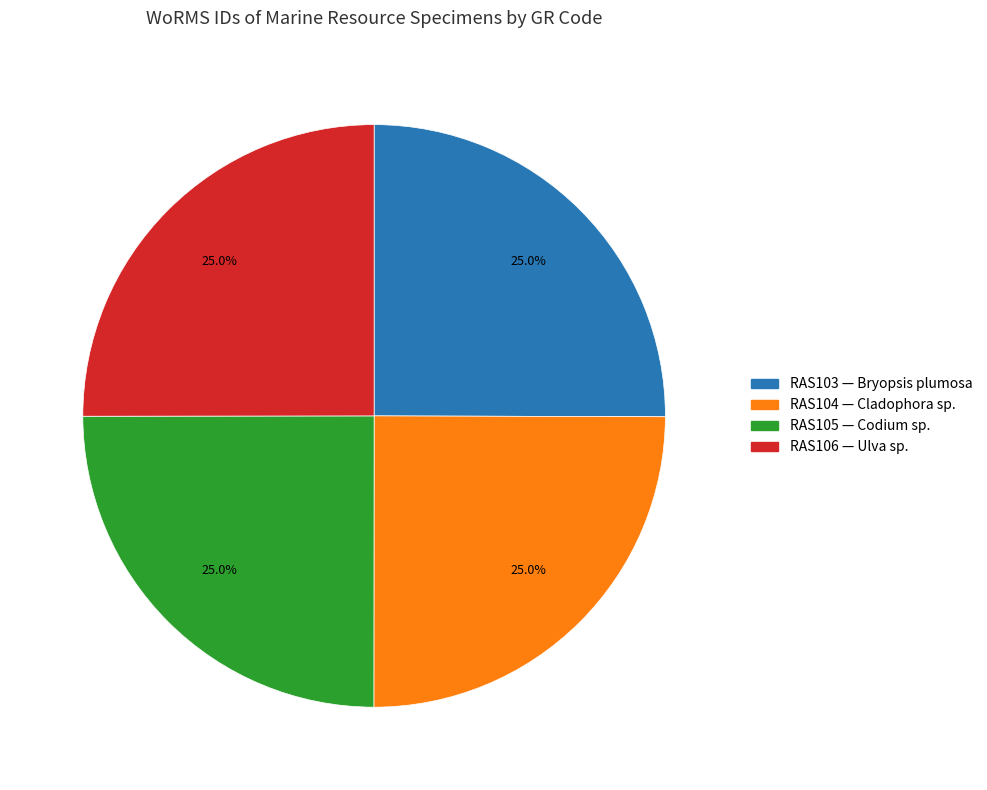

How many segments does this pie chart have?

4